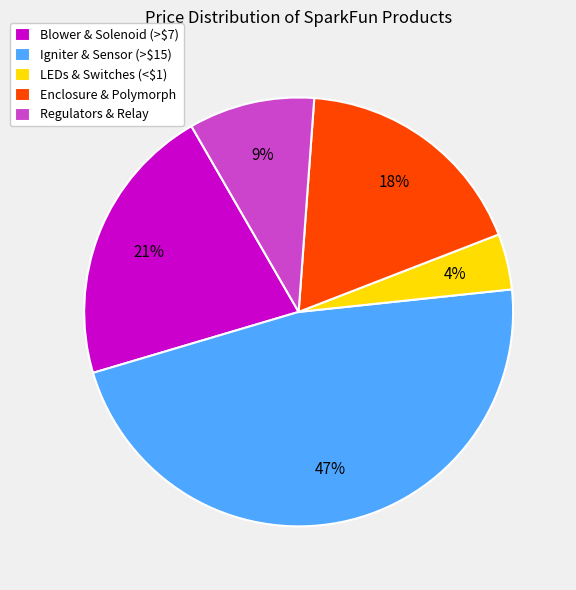

What is the largest slice in the pie chart?

Igniter & Sensor (>$15)